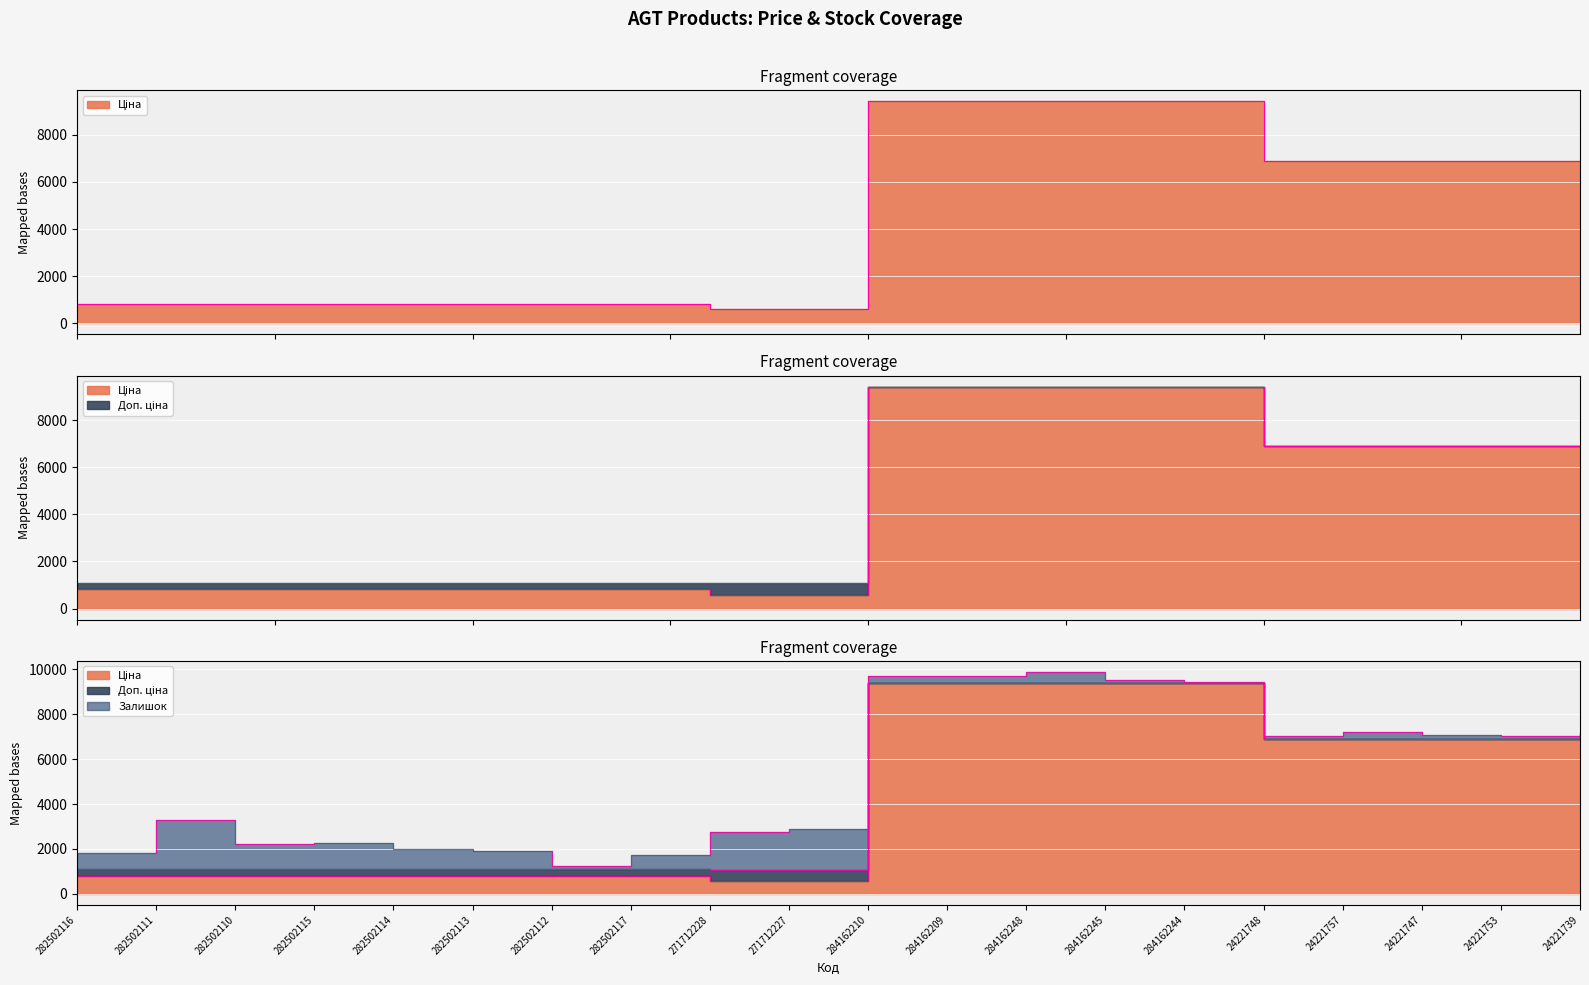

True or false: Ціна and Доп. ціна cross at least once.

False